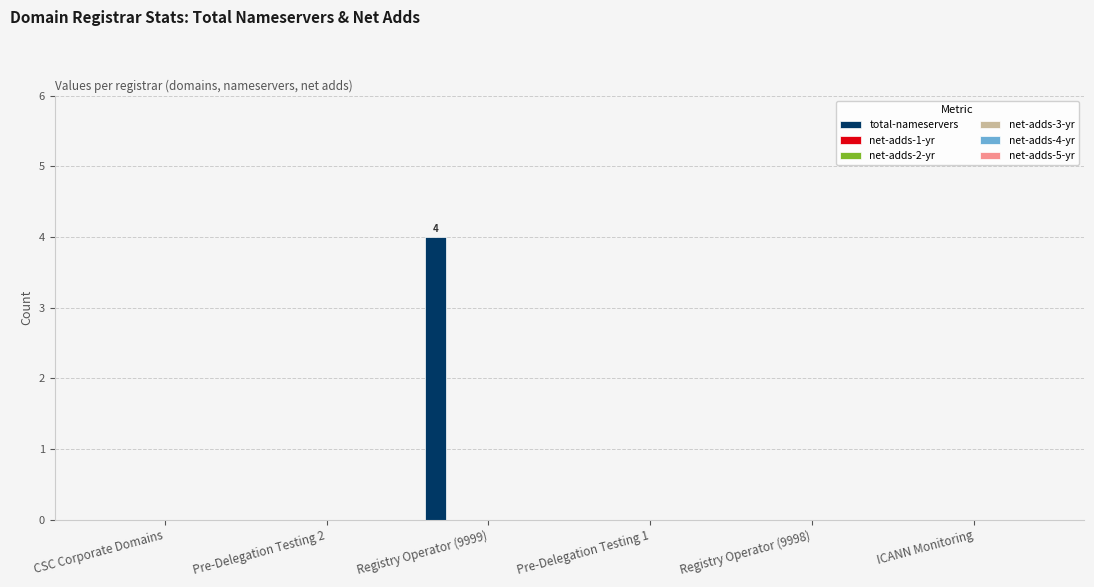

What is the sum of all values?

4